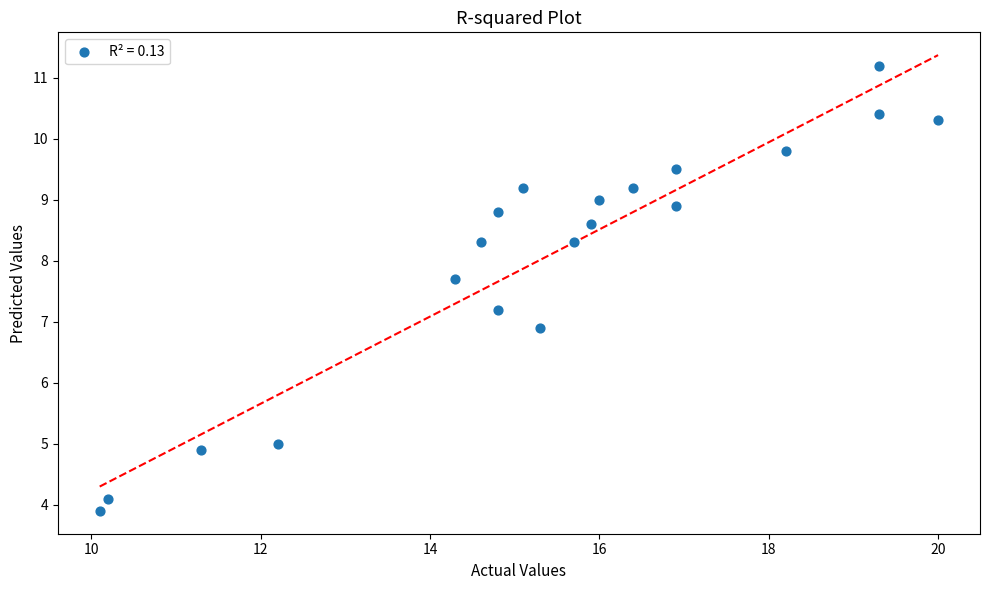

What is the range of X values (max minus min)?

9.9